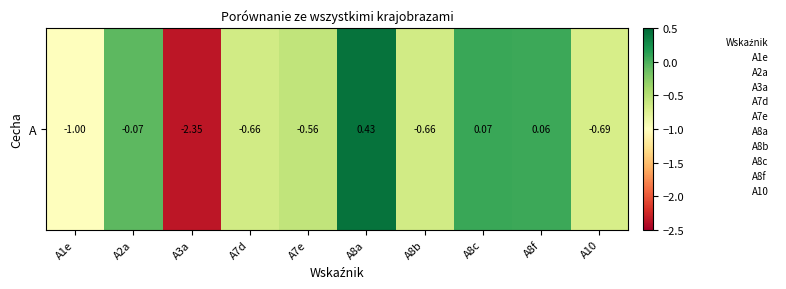

How many values are below 0?

7